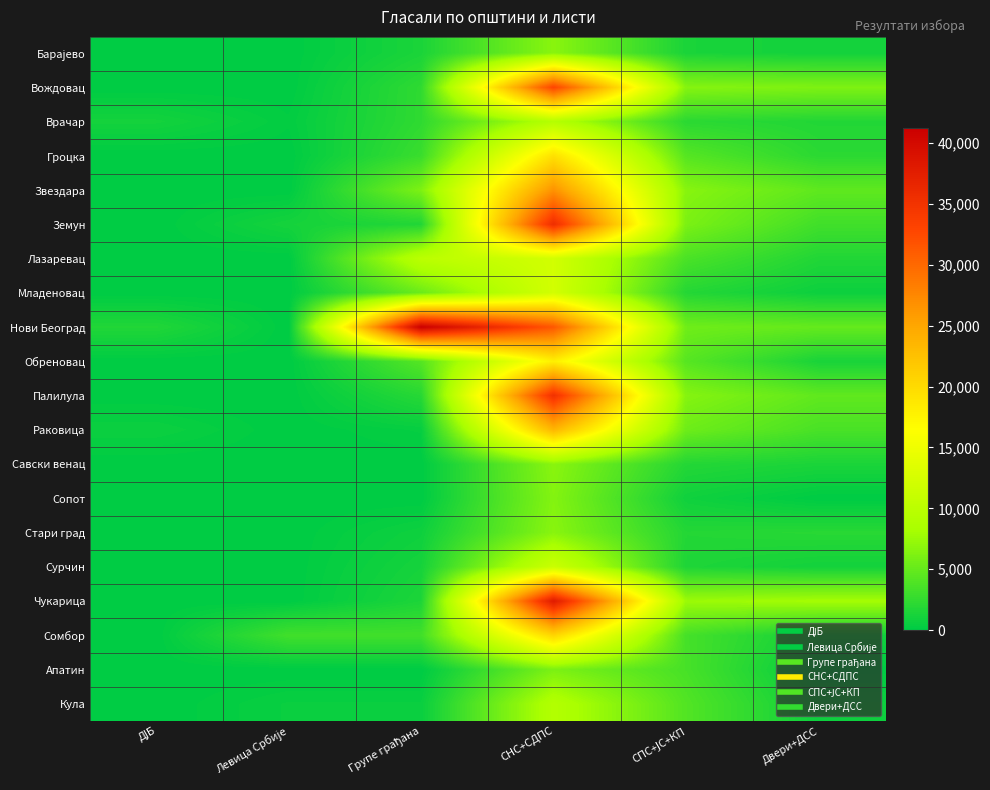

What is the maximum value shown in the chart?

41264.0